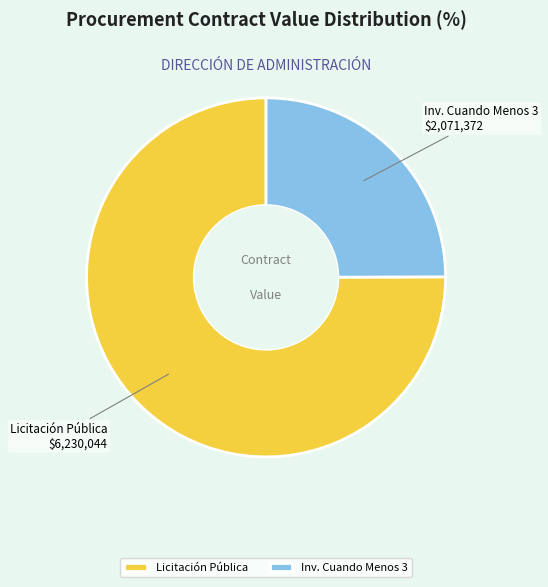

Between Licitación Pública and Inv. Cuando Menos 3, which is larger?

Licitación Pública